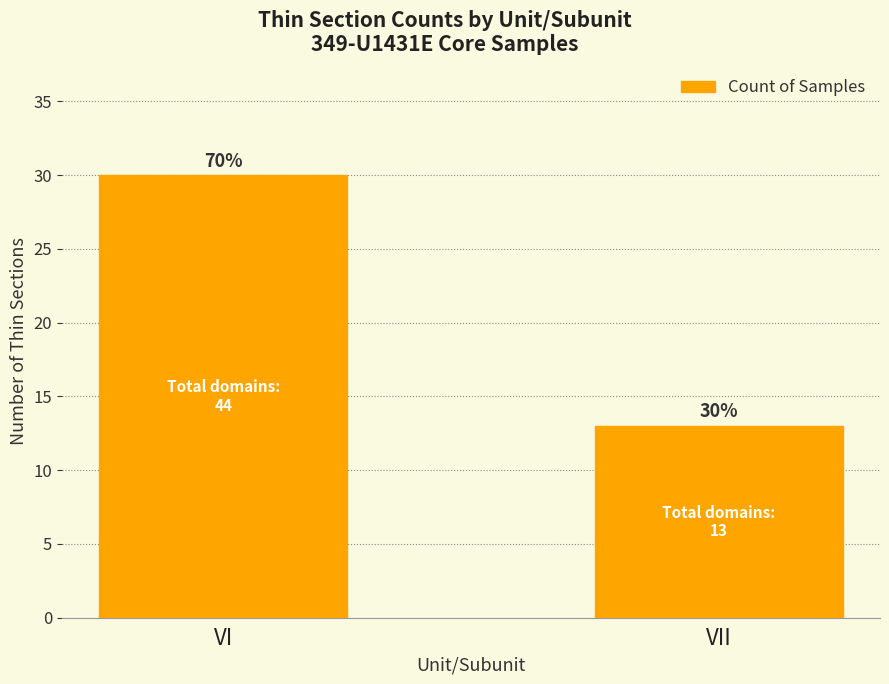

At which category does the chart reach its minimum across all series?

VII